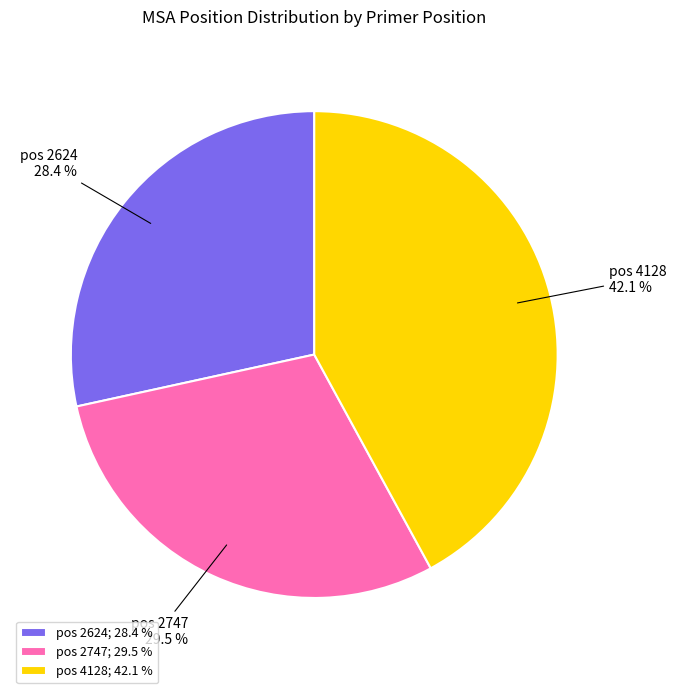

Does pos 2624 account for over 50% of the chart?

No